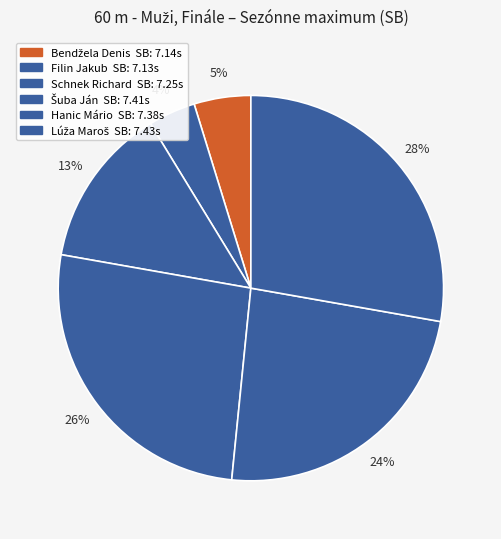

What is the smallest slice in the pie chart?

Filin Jakub